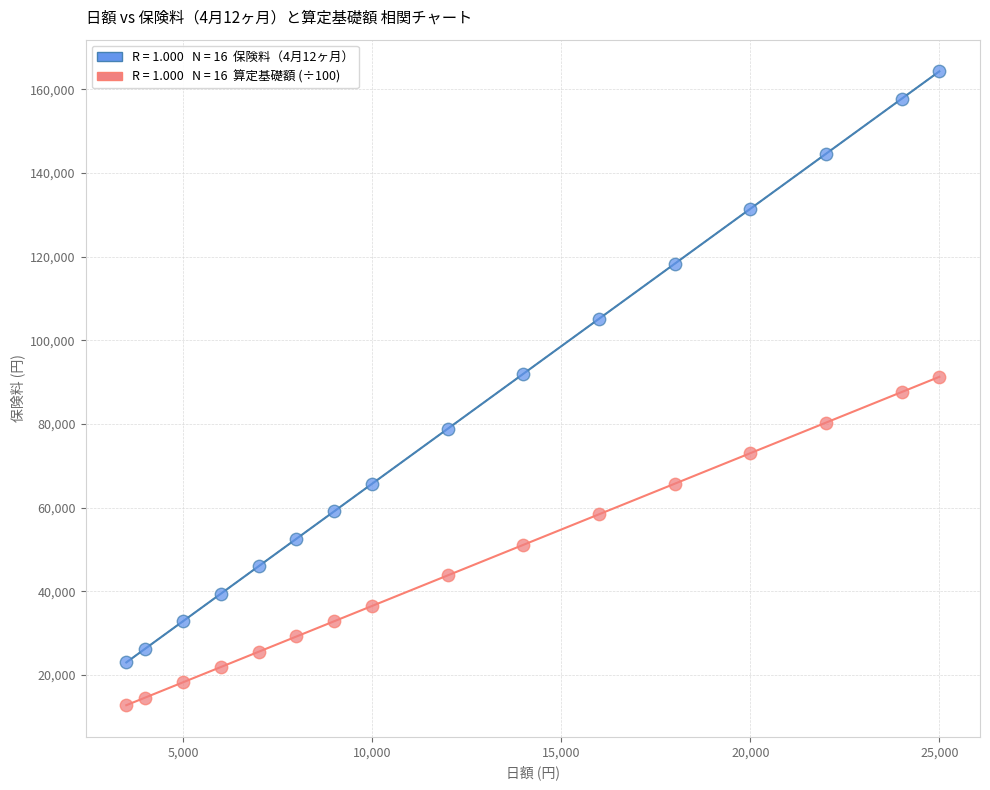

Across all data points, what is the range of Y values (max minus min)?

151475